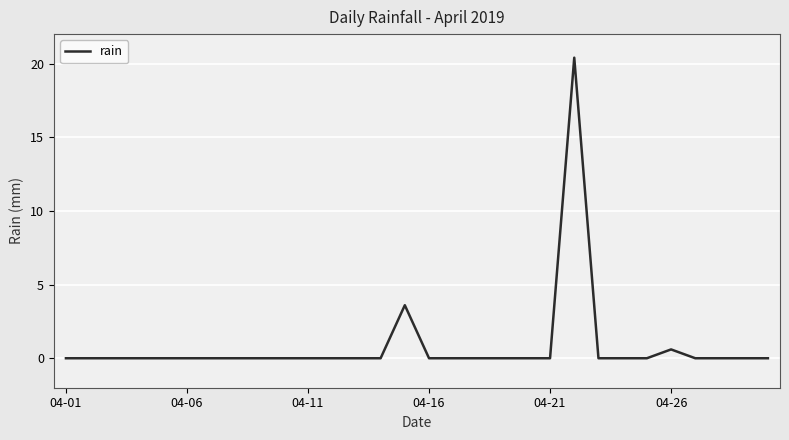

What is the difference between the maximum and minimum values?

20.4